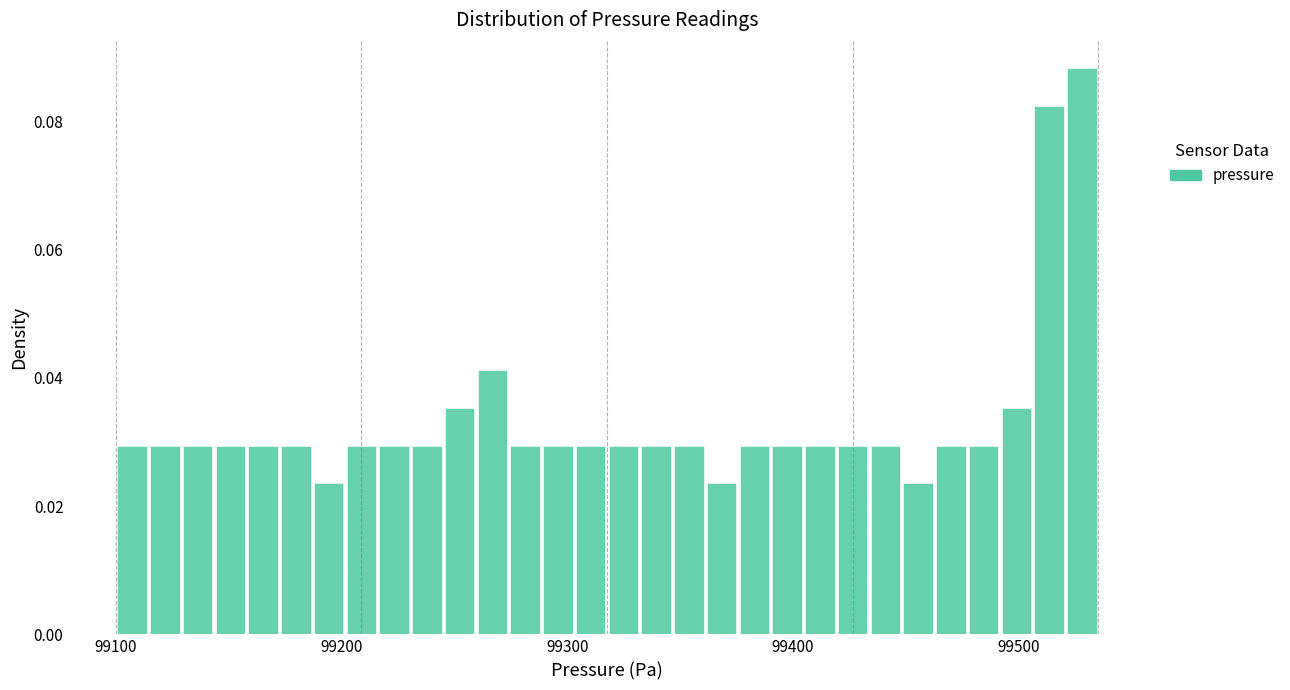

Read against the x-axis, roughly where is the centre of the tallest bar?

99530